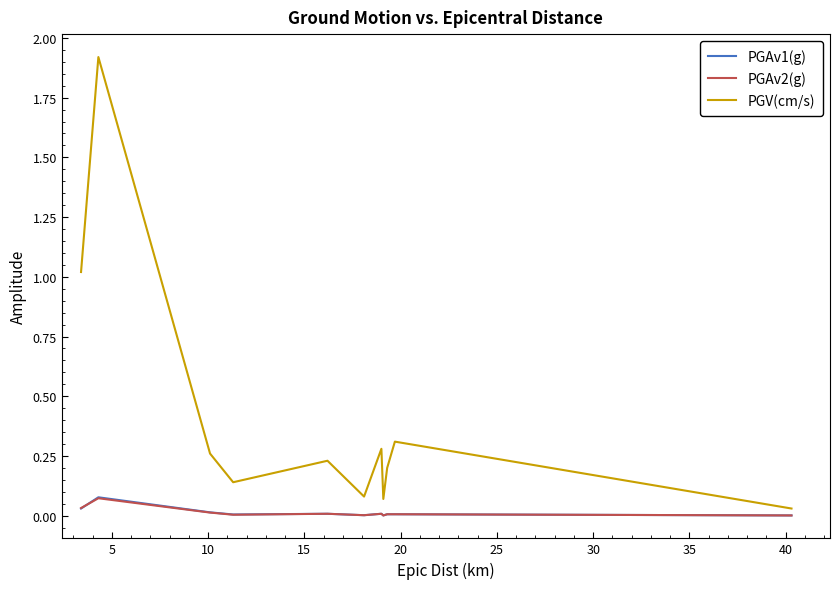

Which series has the largest total across all categories?

PGV(cm/s)